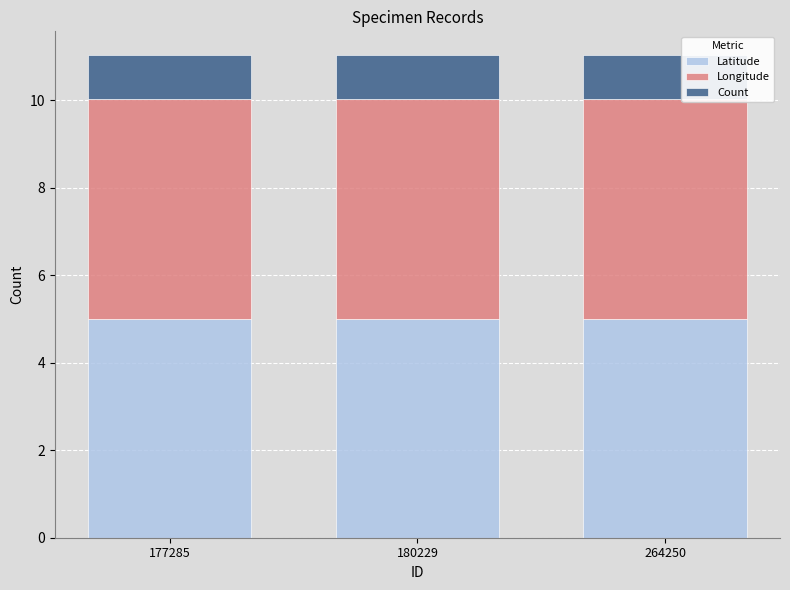

Is it true that Latitude equals 2.9 at 180229?

False